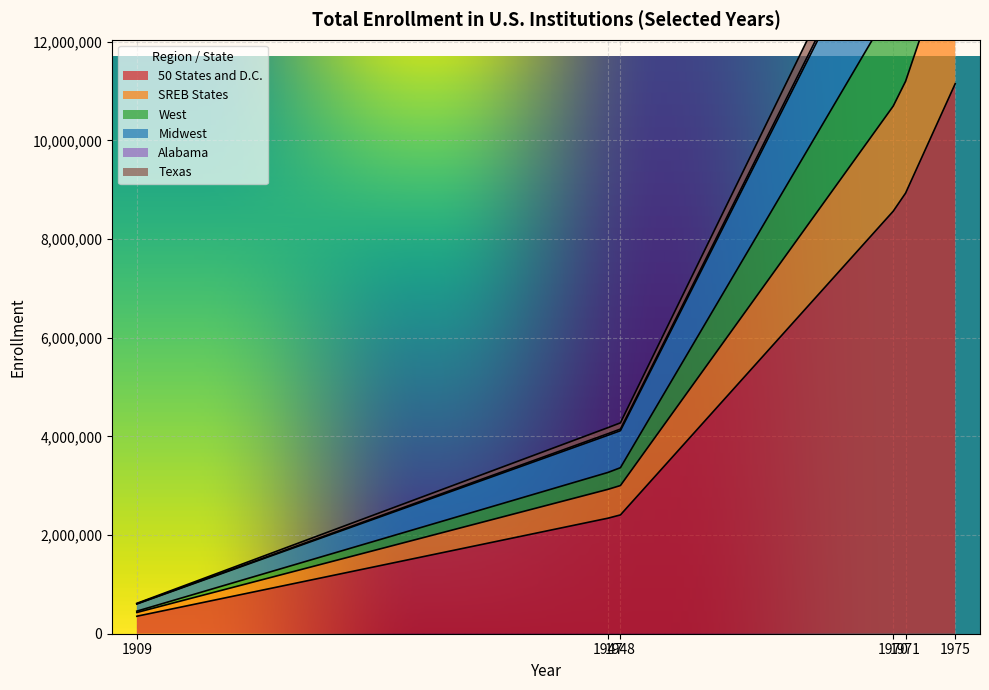

What is the lowest value of the 50 States and D.C. series?

354219